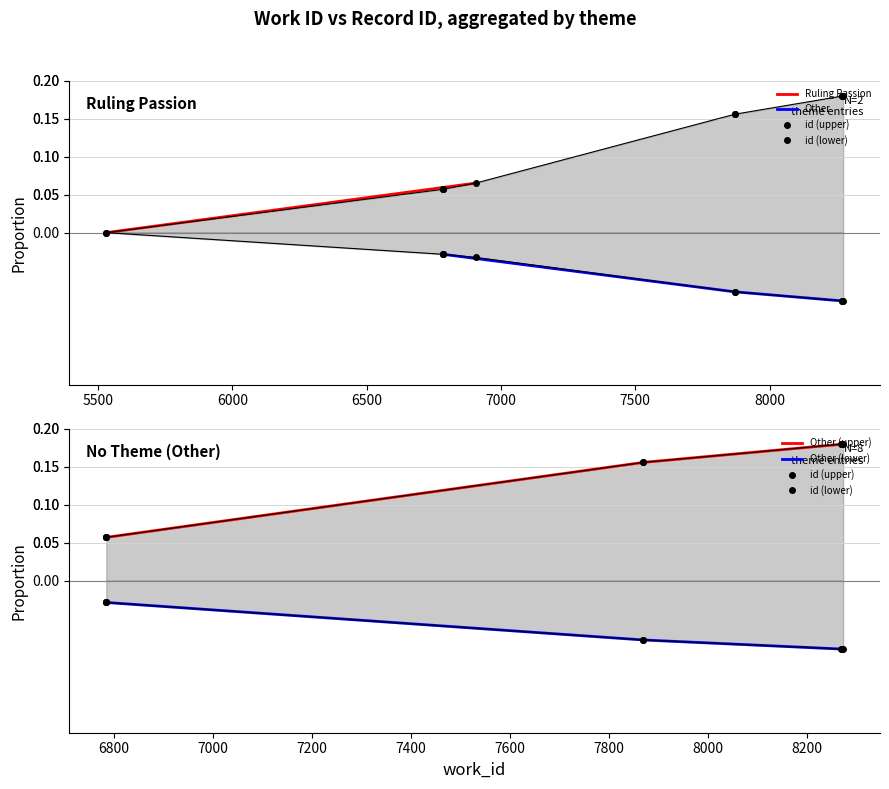

What is the change in value from 5530 to 6906?

+0.1